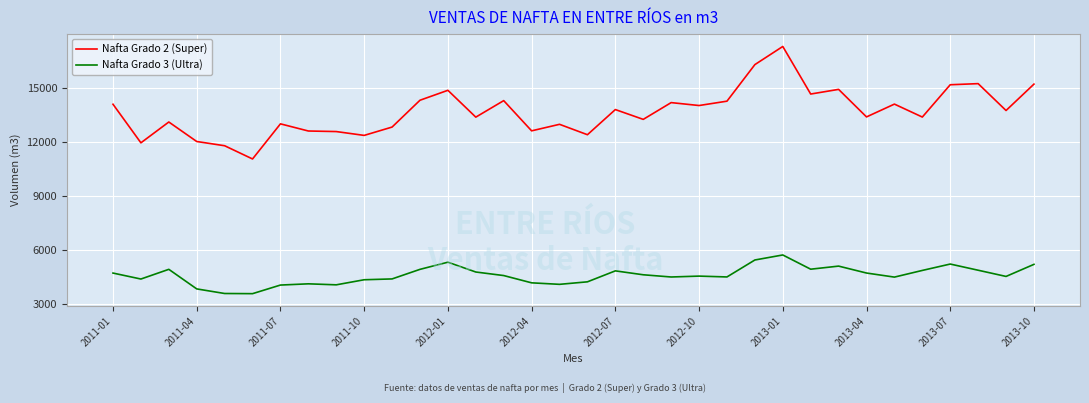

Which series has the largest total across all categories?

Nafta Grado 2 (Super)